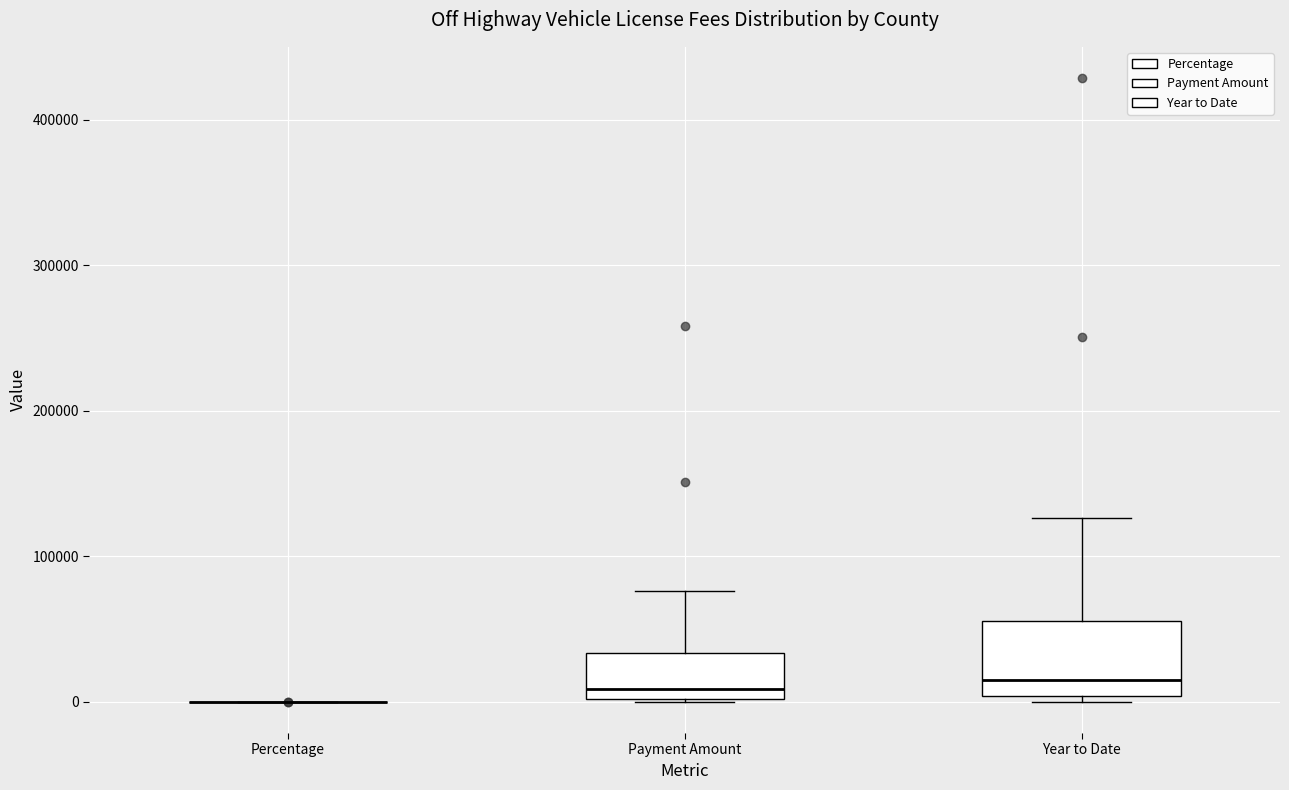

Reading left to right, read every box against the y-axis: the position of its median line, the range the box covers, and the ends of its whiskers. The values are not printed on the chart, so give them approximately, as read against the axis.

Percentage: box collapsed to a line at 0, whiskers 0 to 0
Payment Amount: median 10000, box 0 to 30000, whiskers 0 to 80000
Year to Date: median 10000, box 0 to 60000, whiskers 0 (just below the box's lower edge) to 130000